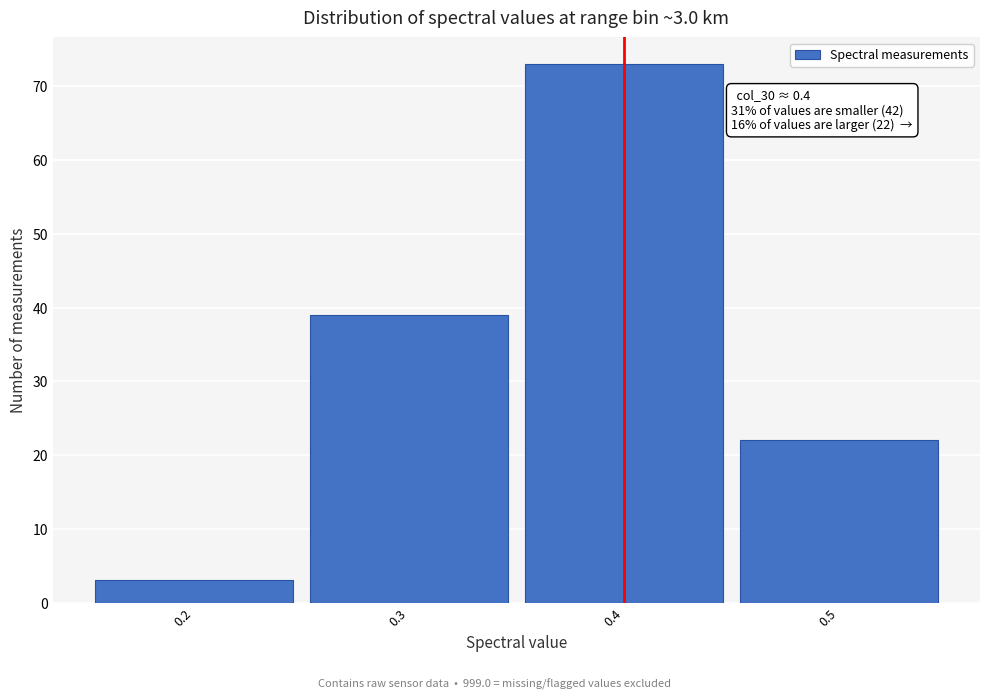

Over which range of the x-axis is the bar tallest?

0.35 to 0.45